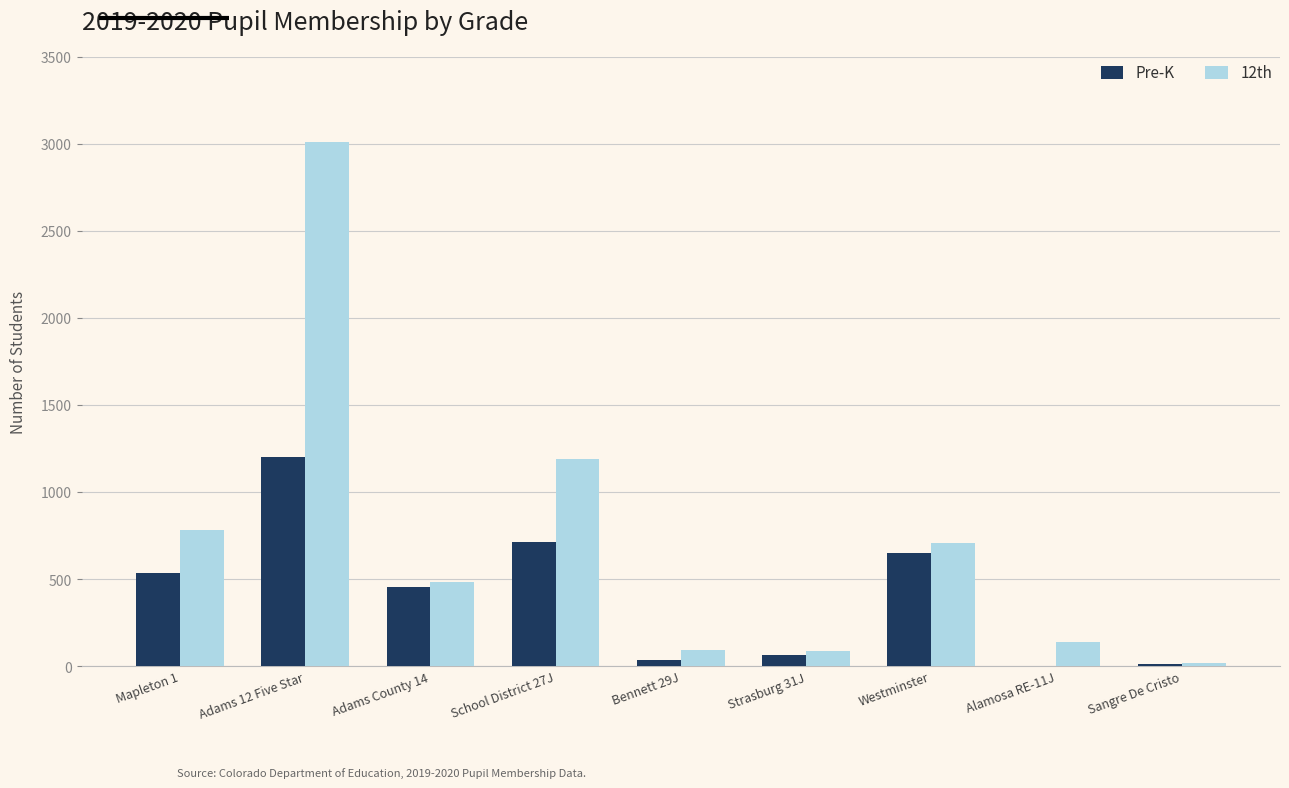

Are the bars grouped side by side (vs. stacked)?

Yes